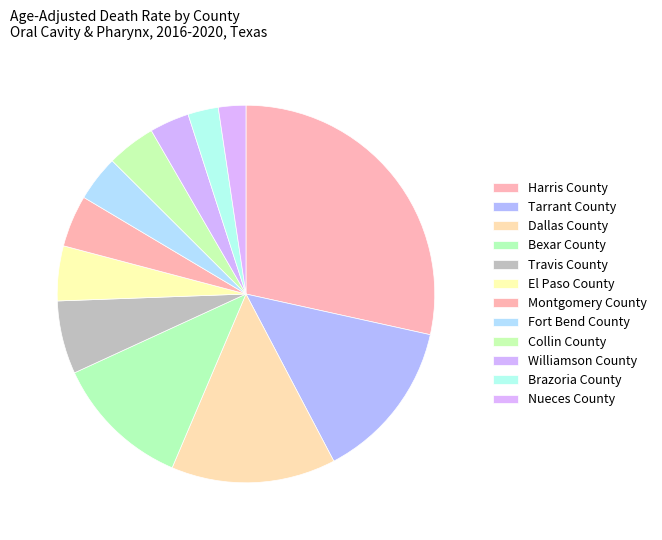

Approximately how many times larger is the value at Travis County compared to Fort Bend County?

1.6